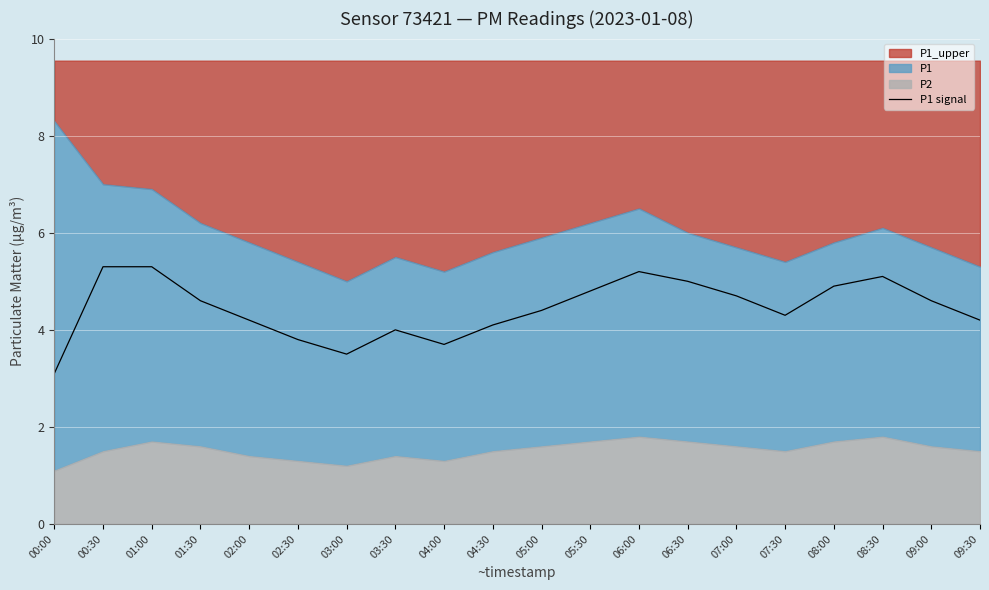

What position from the left is 04:30?

10